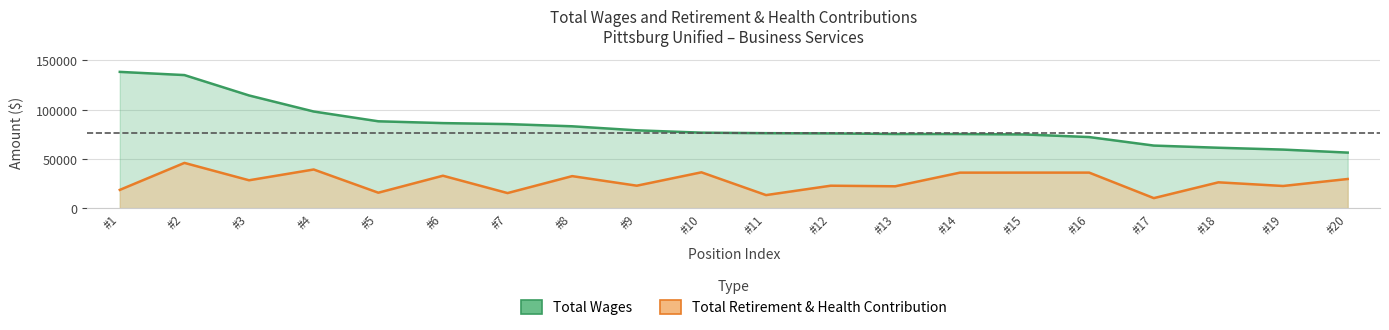

What is the sum of all retirement_health values?

542866